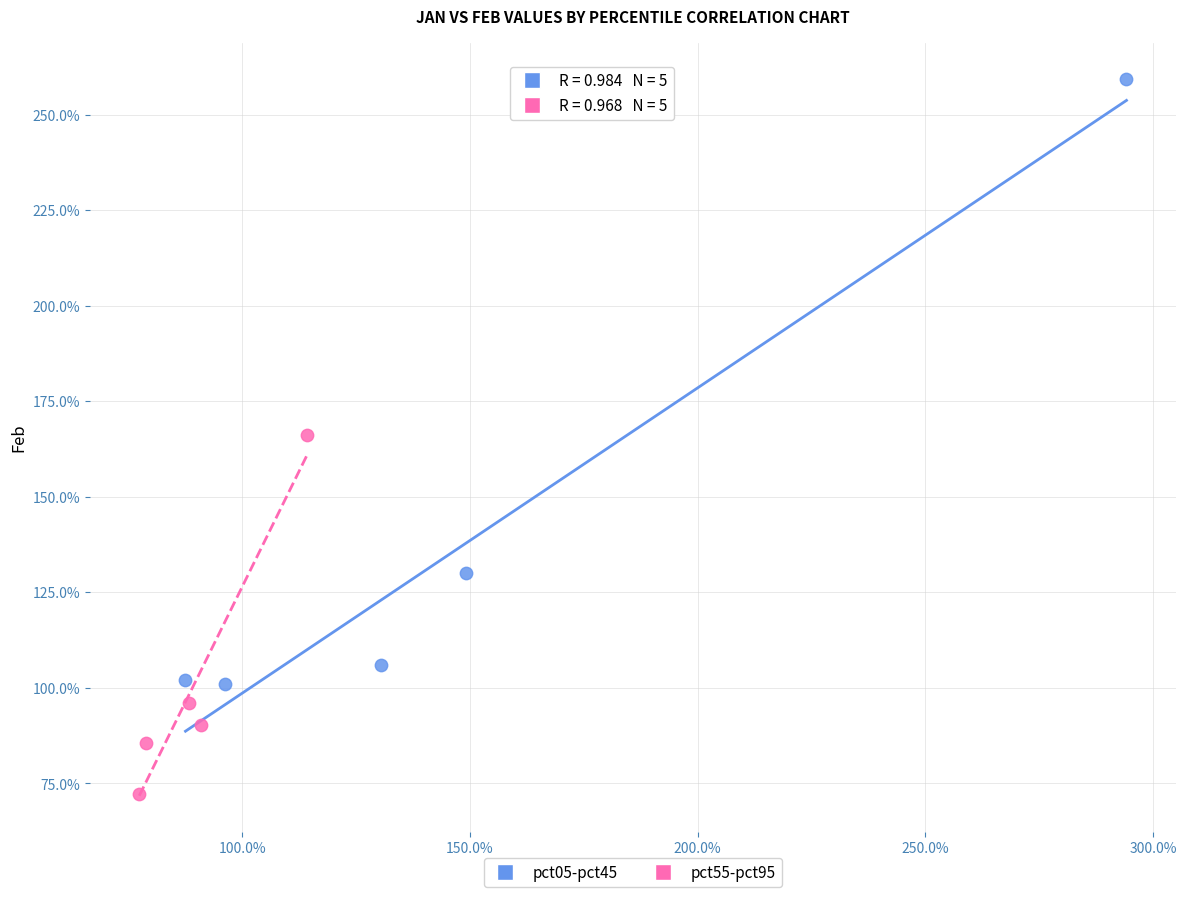

Which series contains the lowest Y value?

pct55-pct95